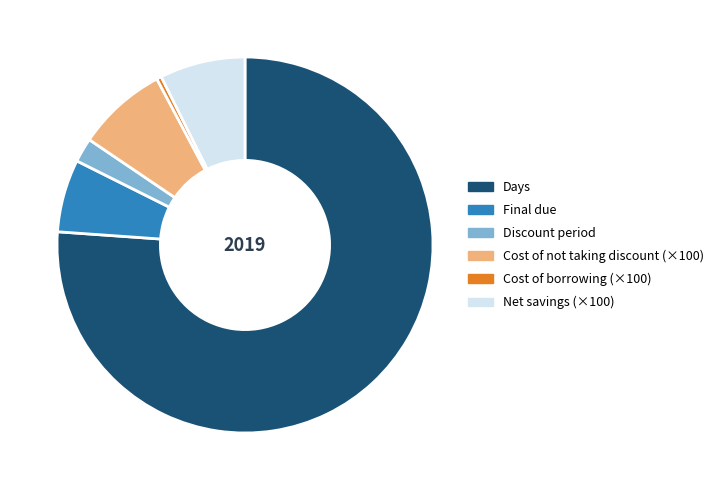

Which has a higher value, Cost of borrowing (×100) or Final due?

Final due